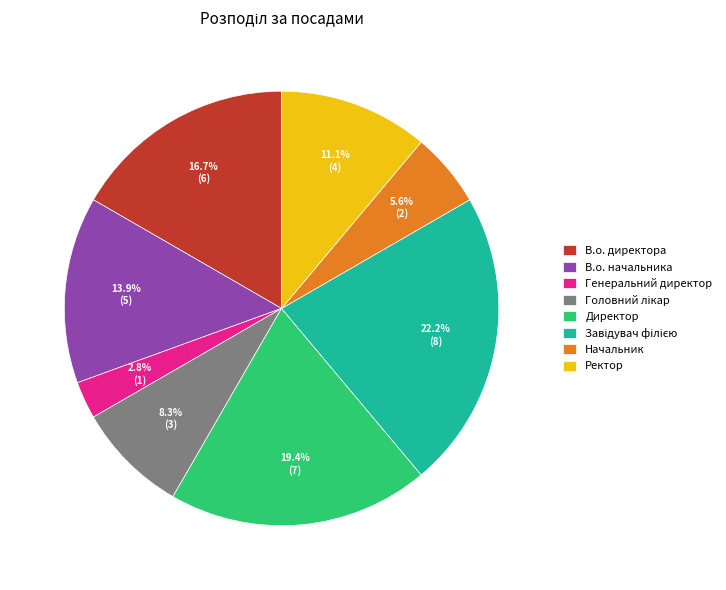

Between В.о. директора and Ректор, which is larger?

В.о. директора